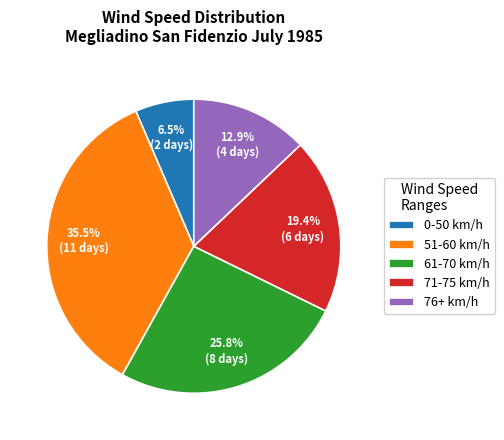

Is there any slice that represents more than half of the pie?

No